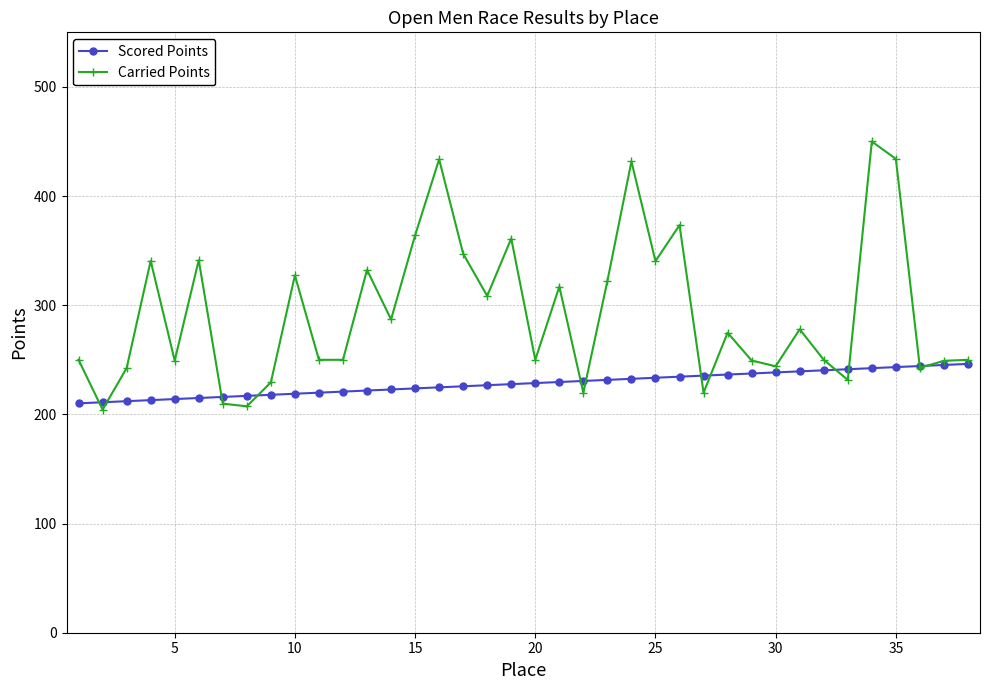

Rank the series by their average value, from lowest to highest.

Scored Points, Carried Points